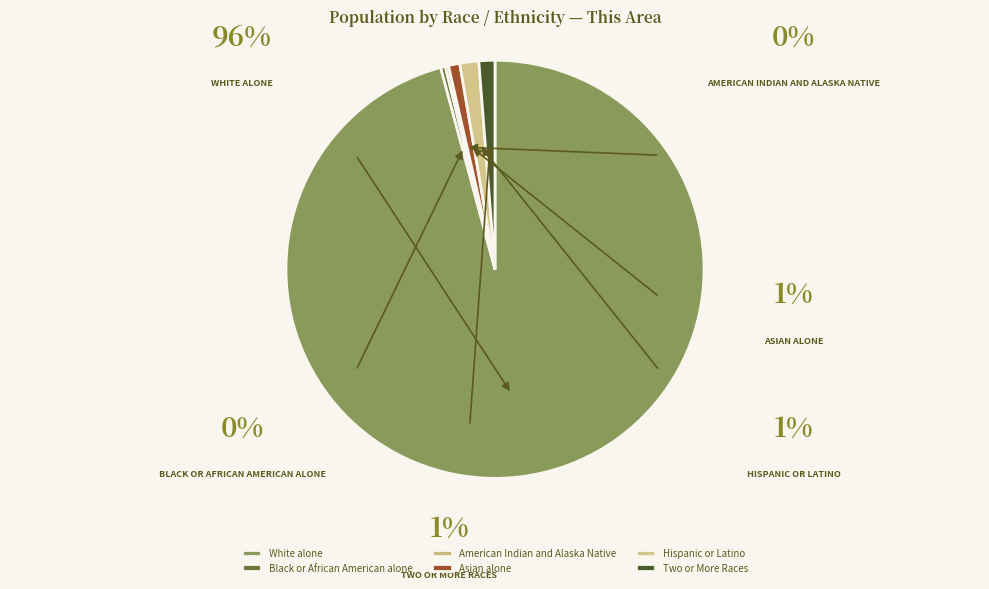

How many slices are in this pie chart?

6